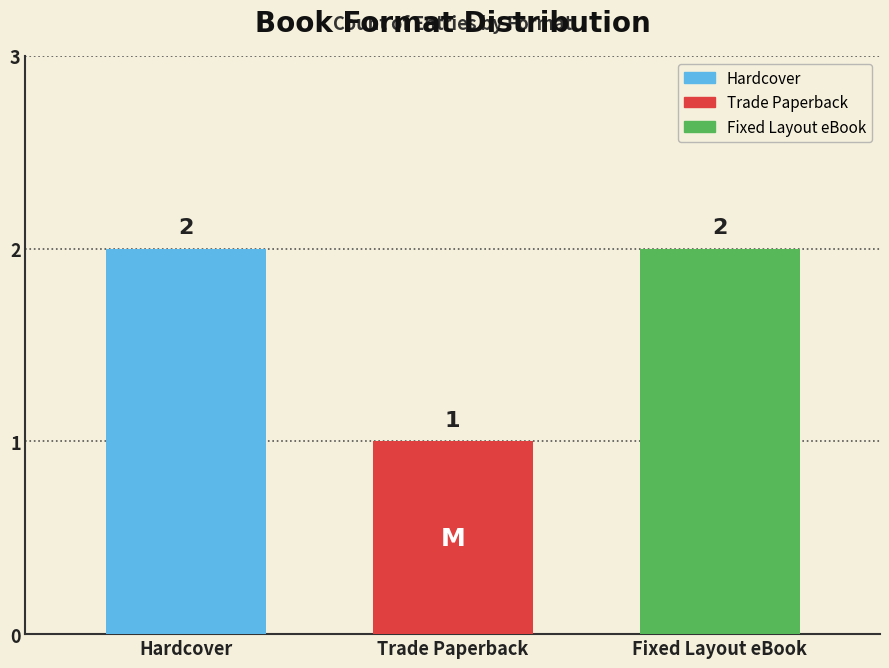

Count the values in the range 1 to 2.

3